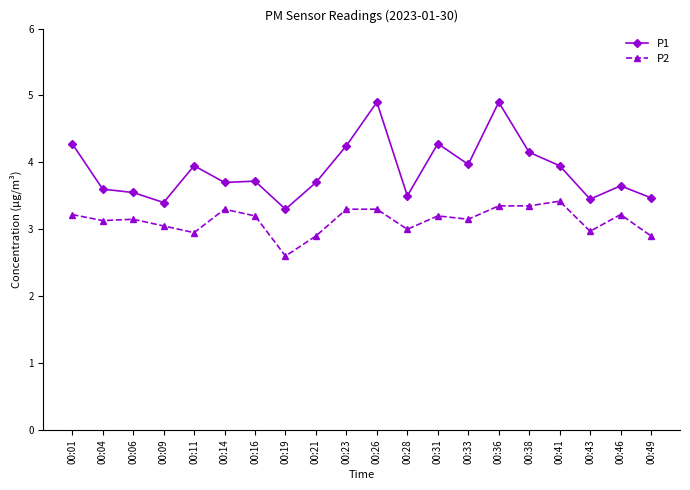

What is the maximum value for P2?

3.4